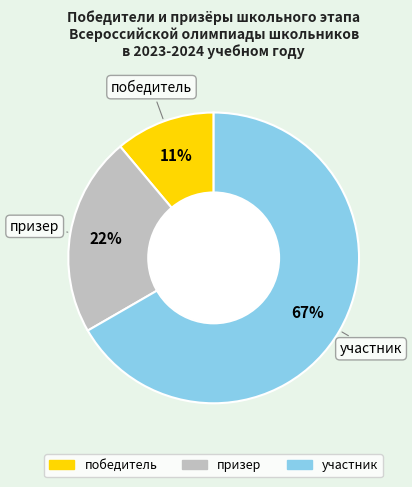

To the nearest percent, what is the average slice percentage?

33%